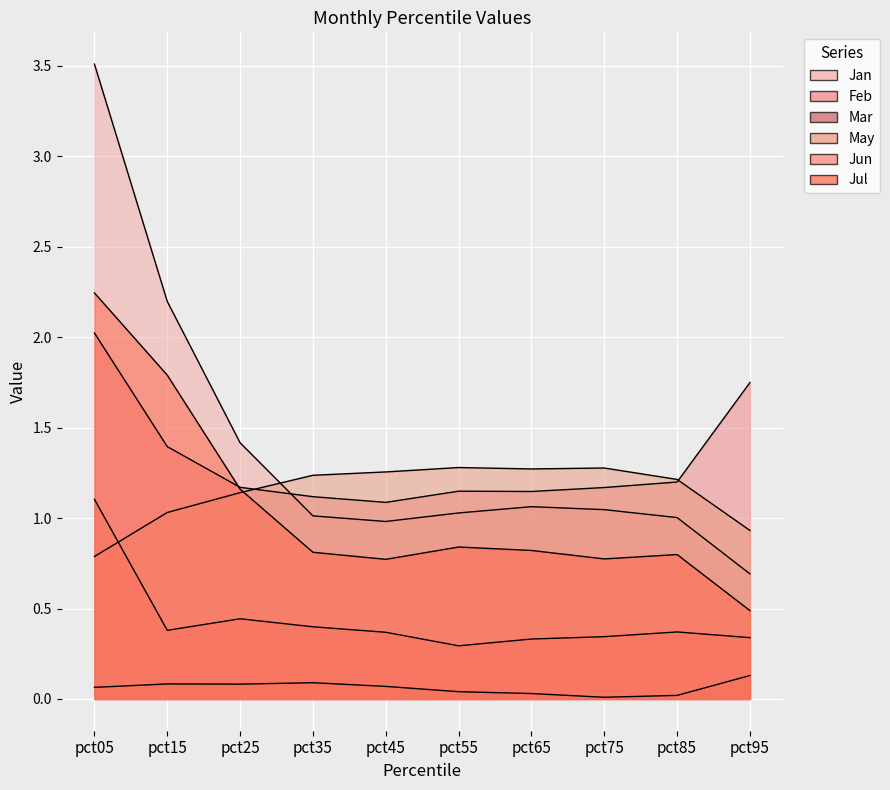

What is the sum of all Jul values?

10.5